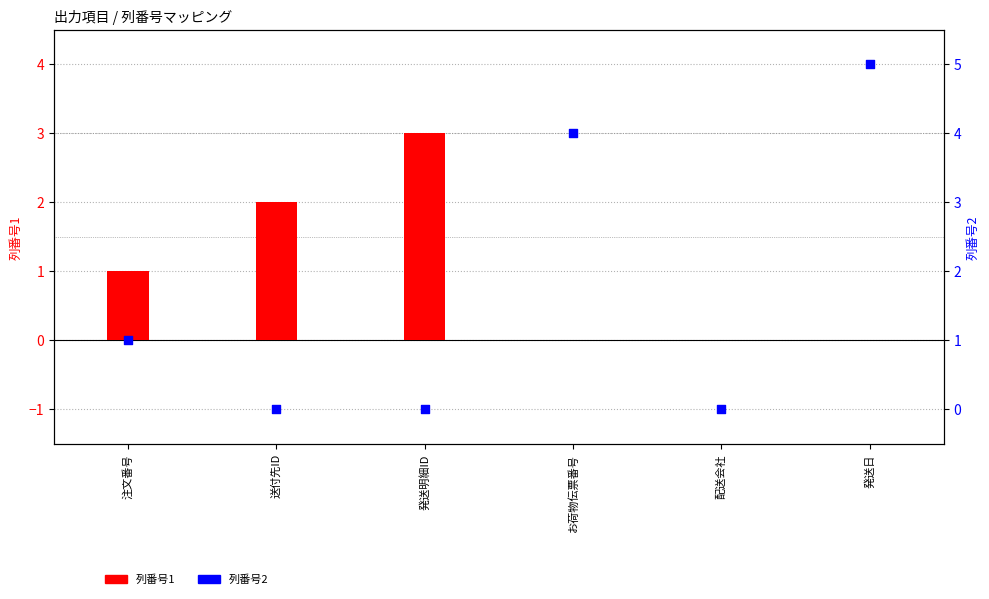

At how many categories does at least one series exceed 3?

2